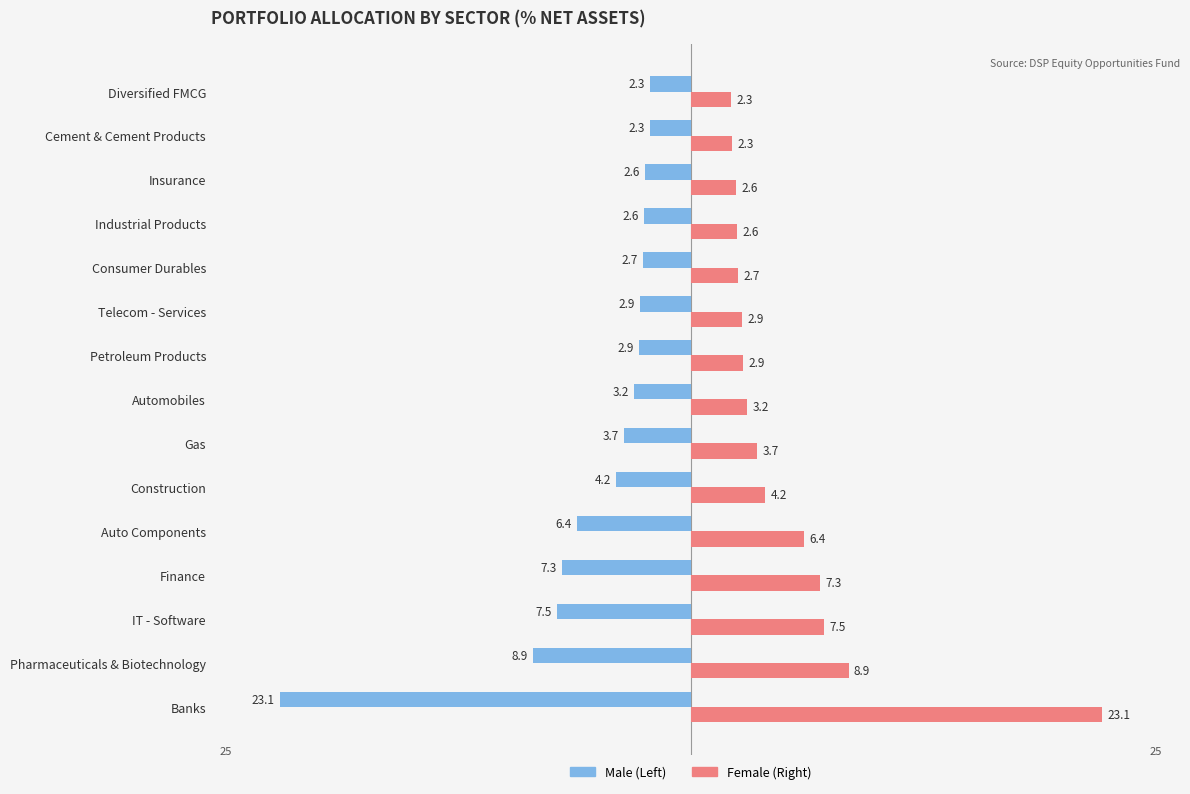

Which label corresponds to the largest value in the chart?

Banks